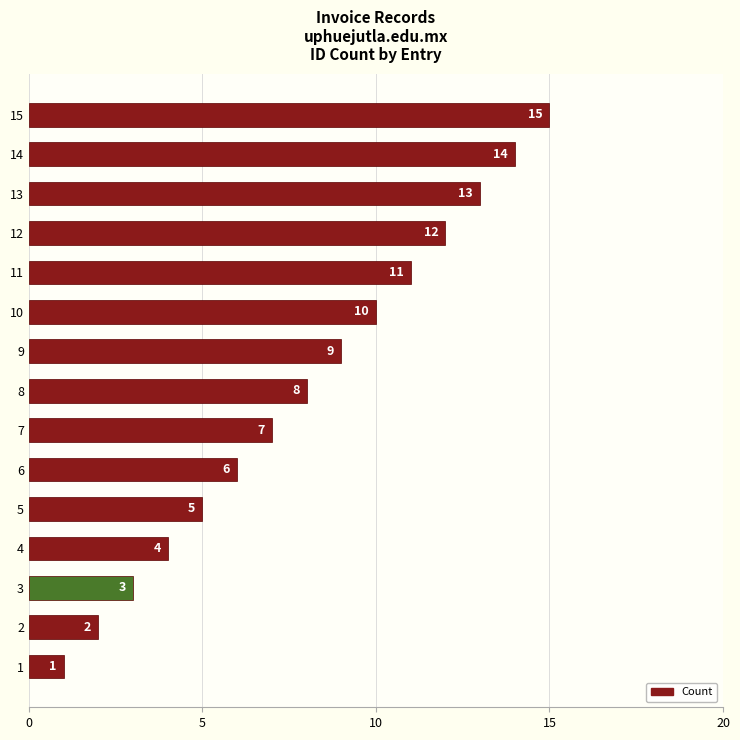

What is the difference between the values at 5 and 10?

5